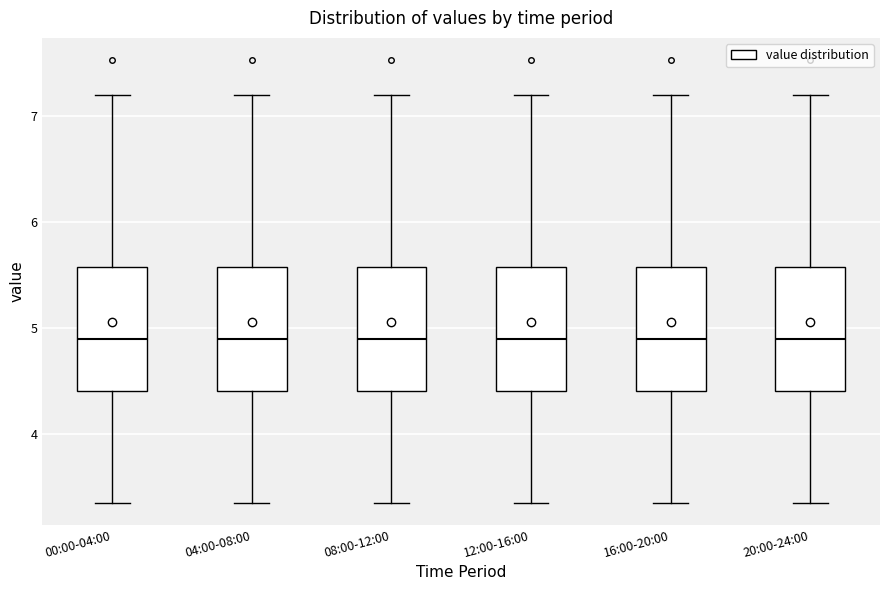

Reading left to right, read every box against the y-axis: the position of its median line, the range the box covers, and the ends of its whiskers. The values are not printed on the chart, so give them approximately, as read against the axis.

00:00-04:00: median 4.9, box 4.4 to 5.6, whiskers 3.4 to 7.2
04:00-08:00: median 4.9, box 4.4 to 5.6, whiskers 3.4 to 7.2
08:00-12:00: median 4.9, box 4.4 to 5.6, whiskers 3.4 to 7.2
12:00-16:00: median 4.9, box 4.4 to 5.6, whiskers 3.4 to 7.2
16:00-20:00: median 4.9, box 4.4 to 5.6, whiskers 3.4 to 7.2
20:00-24:00: median 4.9, box 4.4 to 5.6, whiskers 3.4 to 7.2